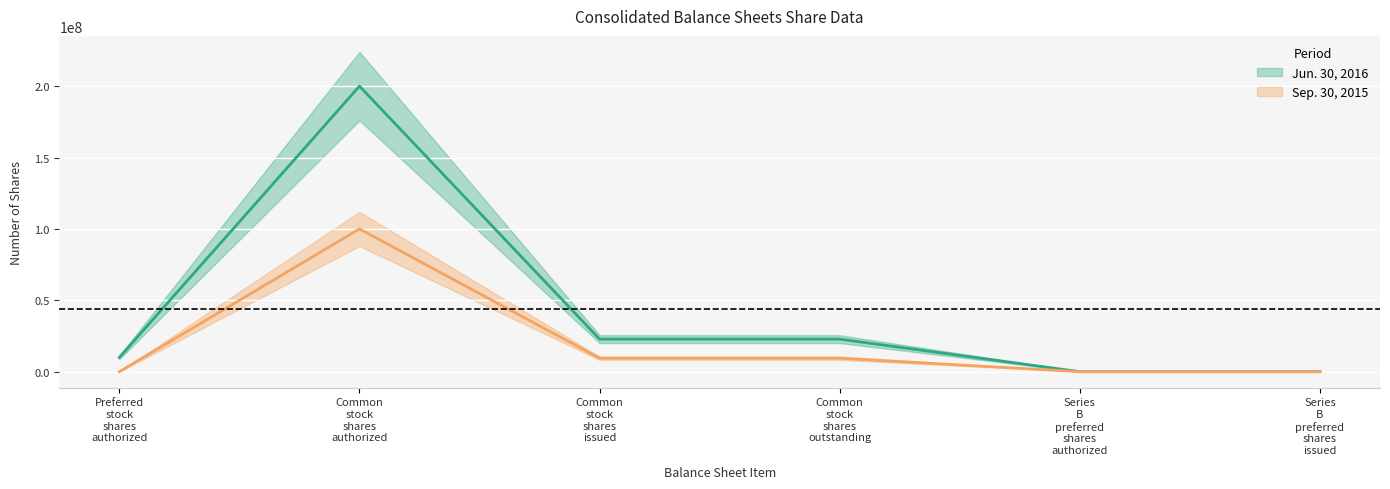

Which has a higher value, Preferred stock shares outstanding or Common stock shares authorized?

Common stock shares authorized